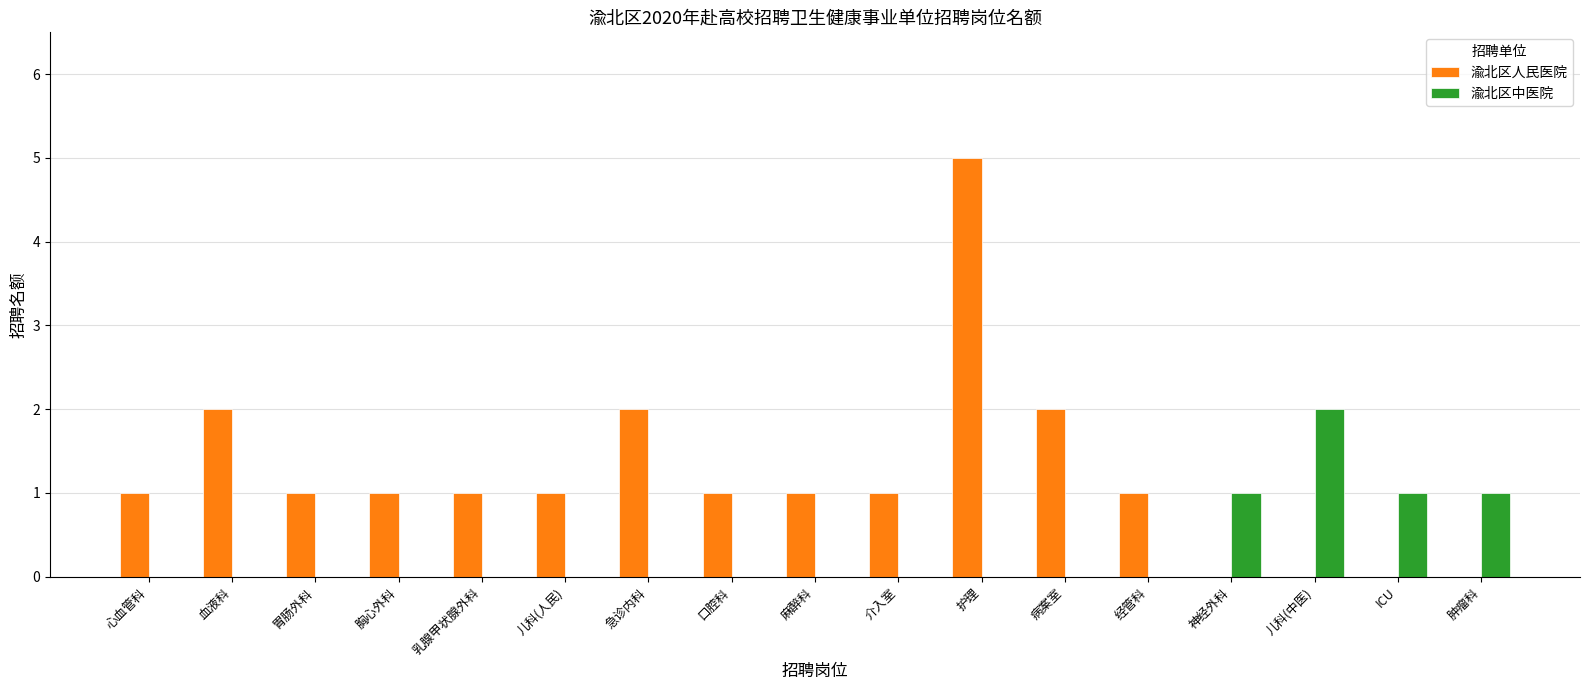

Does the chart contain stacked bars?

No